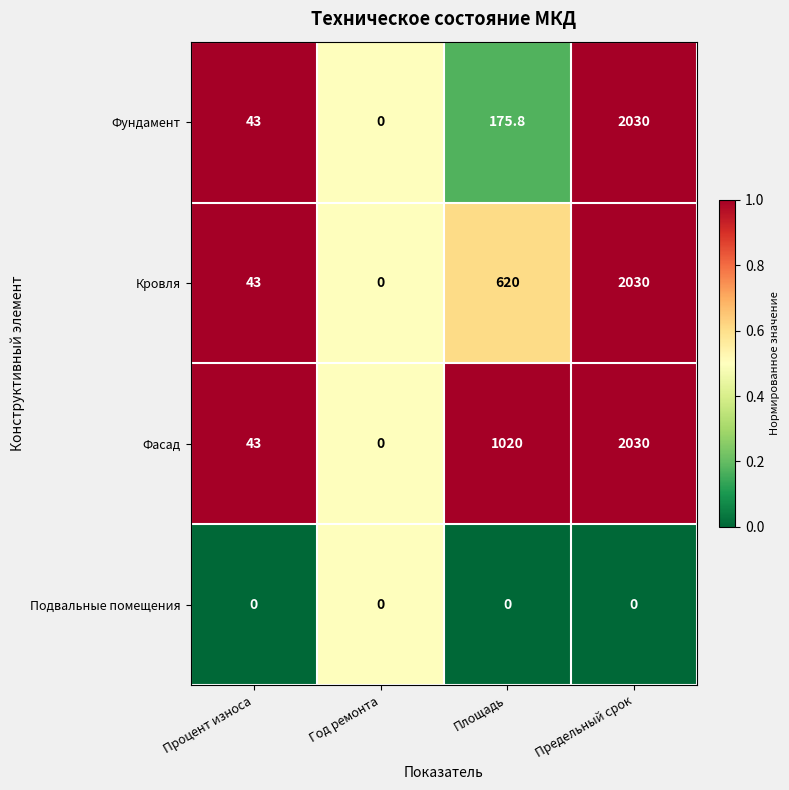

How many values in the Фасад series are below 1020?

2